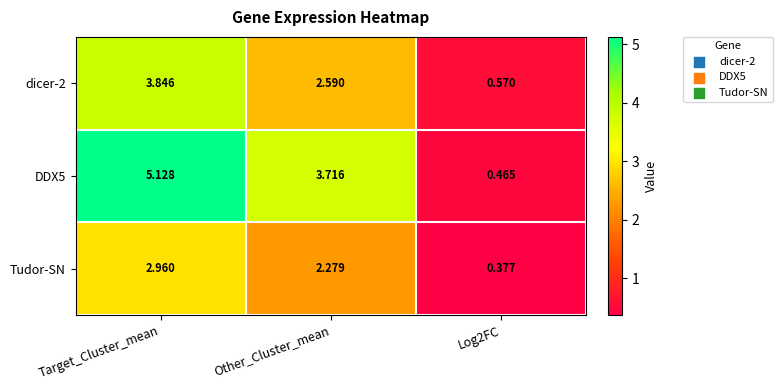

At which category is the sum across all series the highest?

Target_Cluster_mean